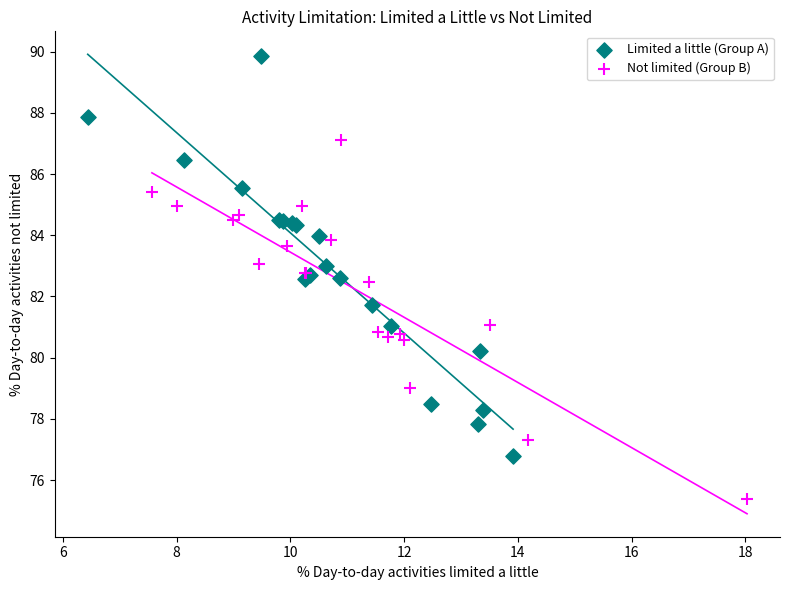

Which series contains the lowest Y value?

Not limited (Group B)